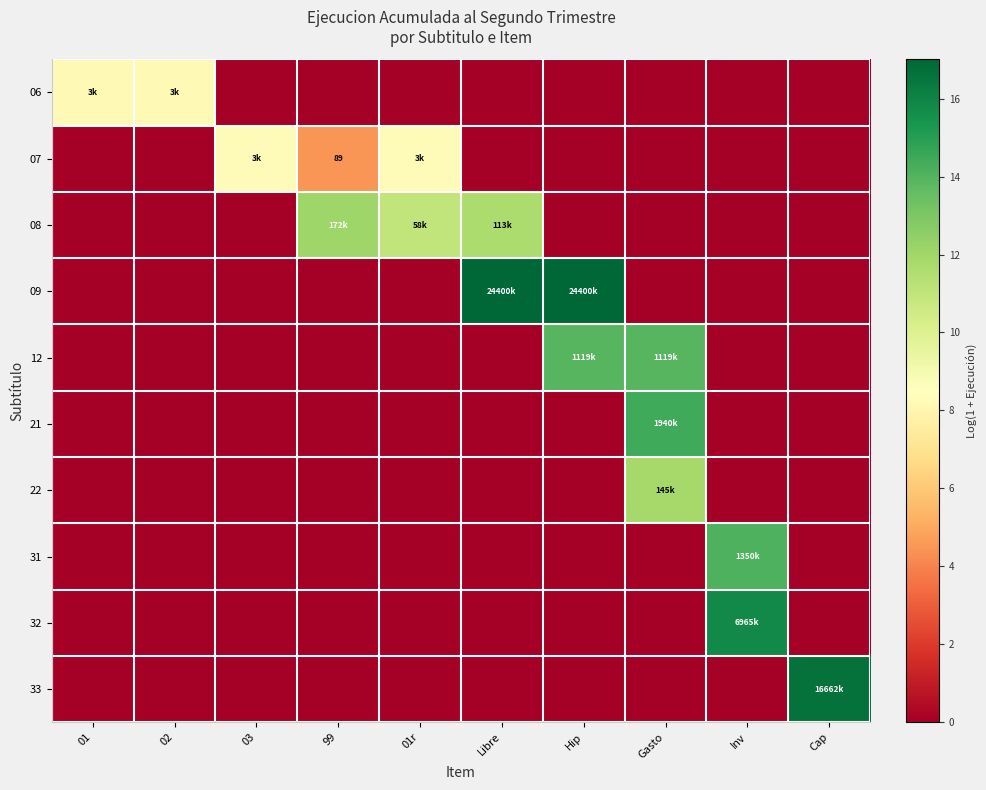

Rank the series by their maximum value, from highest to lowest.

09, 33, 32, 21, 31, 12, 08, 22, 07, 06